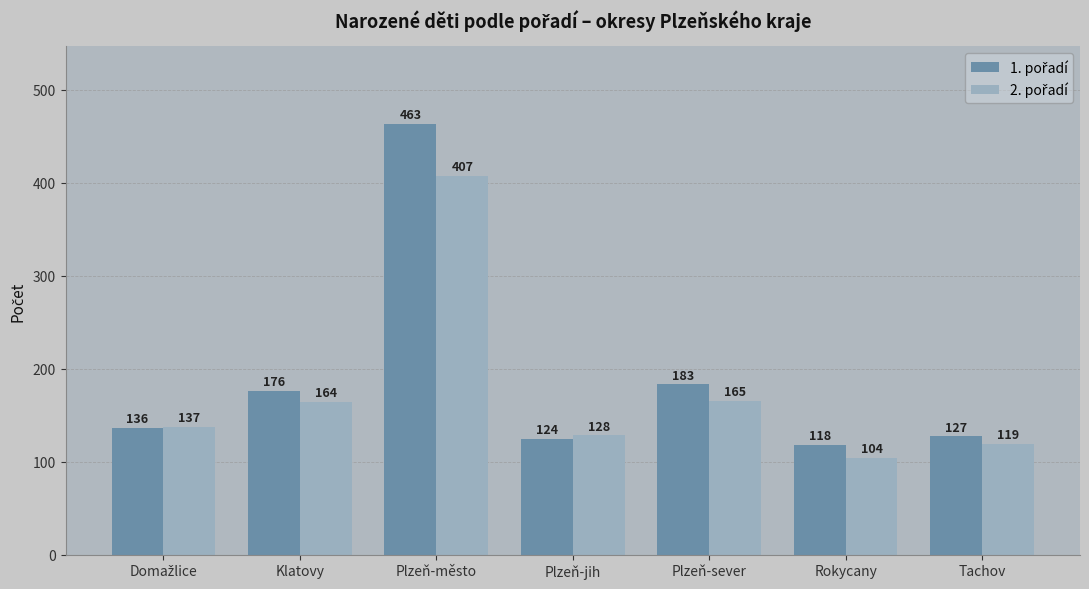

At which category is the sum across all series the highest?

Plzeň-město